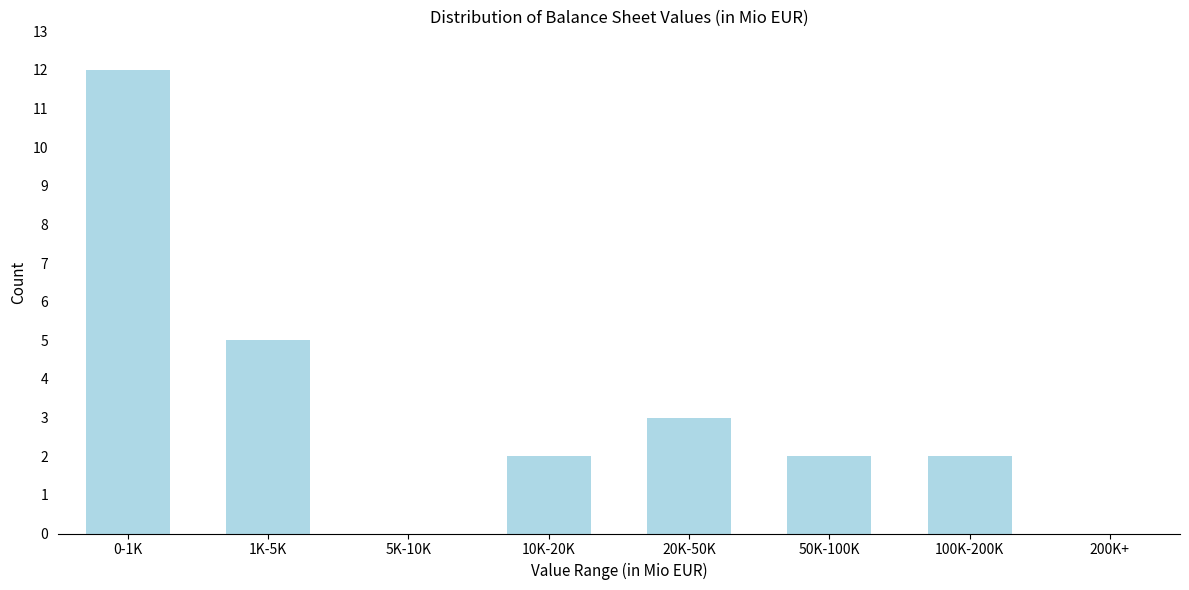

Reading left to right, extract all data points from this chart.

0-1K=12	1K-5K=5	5K-10K=0	10K-20K=2	20K-50K=3	50K-100K=2	100K-200K=2	200K+=0